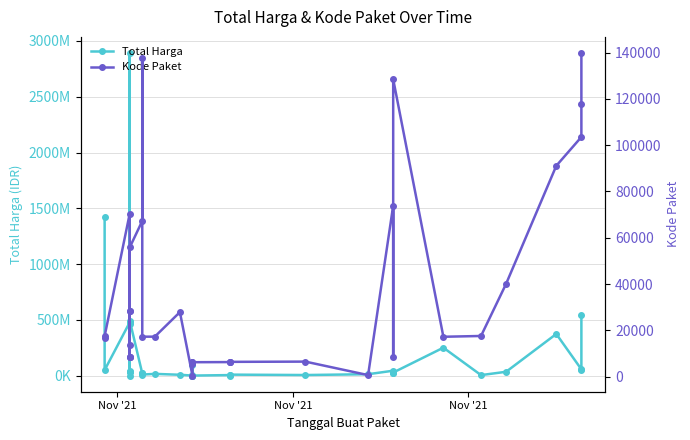

Where is the first local maximum for Kode Paket?

Nov '21